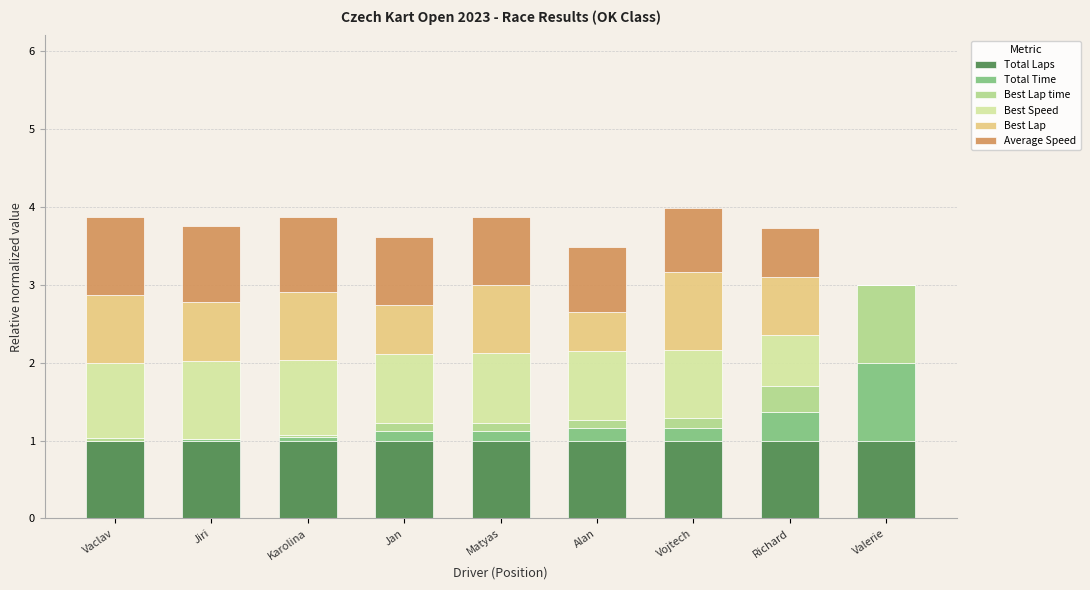

Does the chart contain stacked bars?

Yes